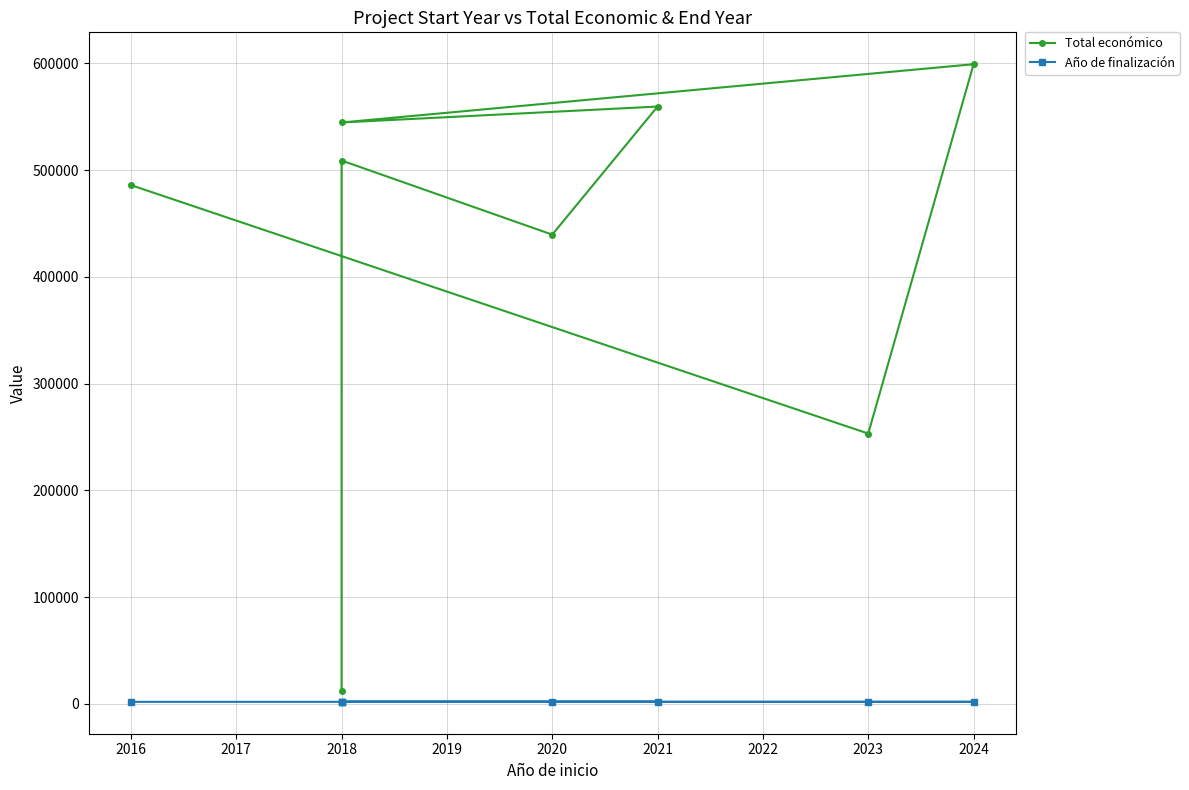

True or false: Total económico and Año de finalización cross at least once.

False